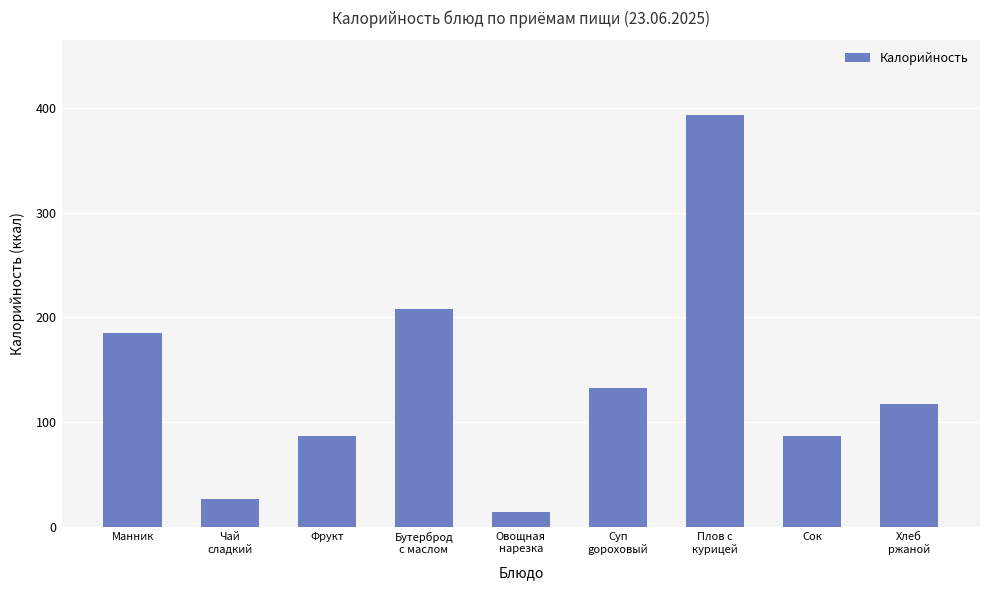

At which label is the value closest to 203?

Бутерброд
с маслом